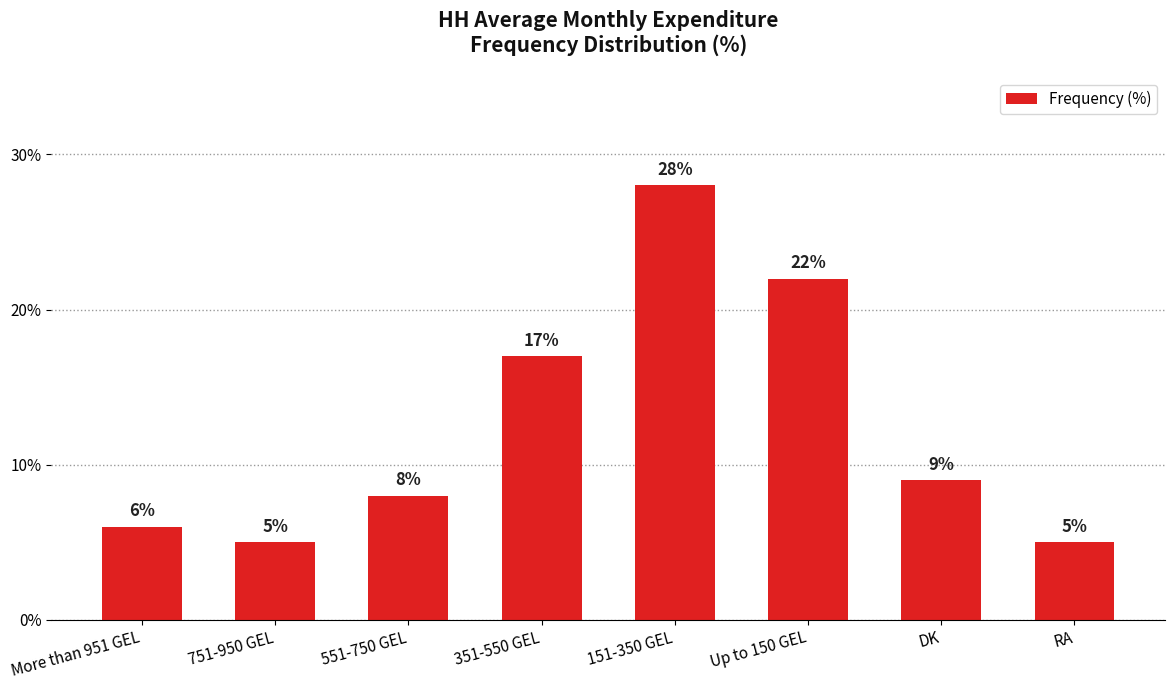

Where does the data first go above 9?

351-550 GEL